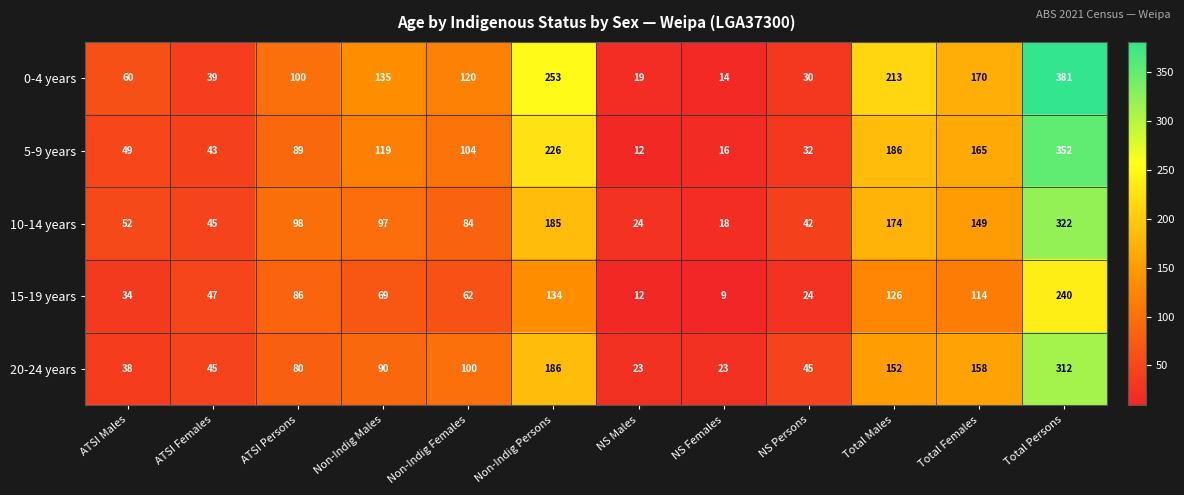

Where is 5-9 years nearest to the value 182?

Total Males